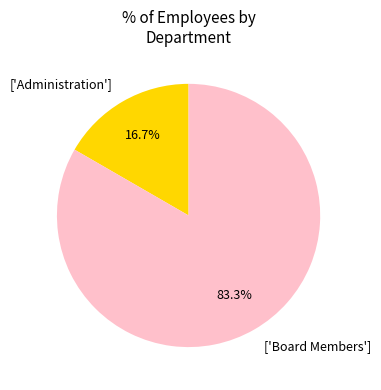

Approximately how many times larger is the value at ['Board Members'] compared to ['Administration']?

5.0